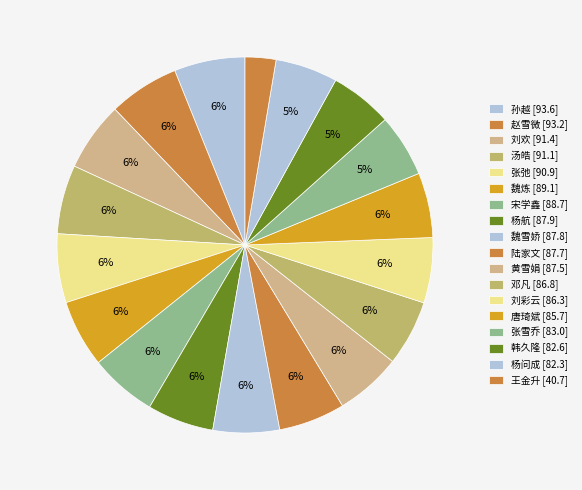

Approximately how many times larger is the value at 韩久隆 compared to 张雪乔?

1.0